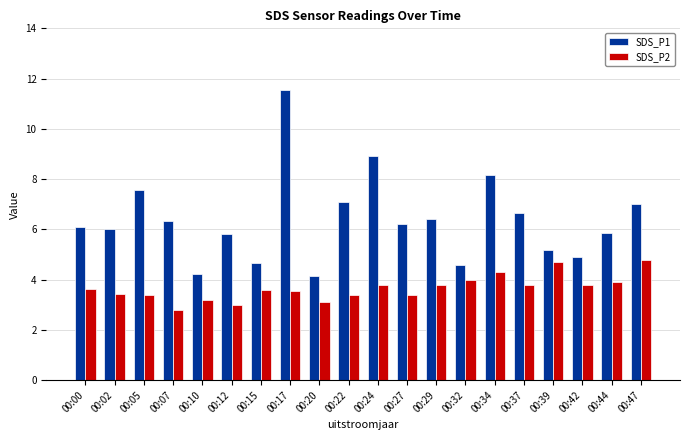

The value of SDS_P1 at 00:17 is 11.5. True or false?

True